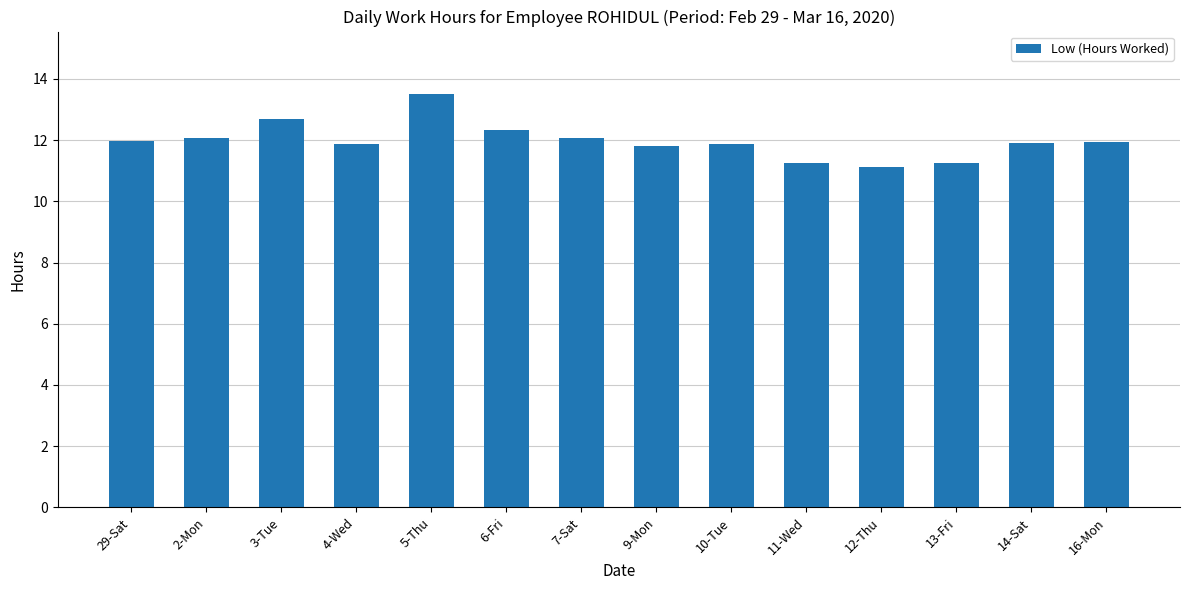

Between 11-Wed and 6-Fri, which is larger?

6-Fri